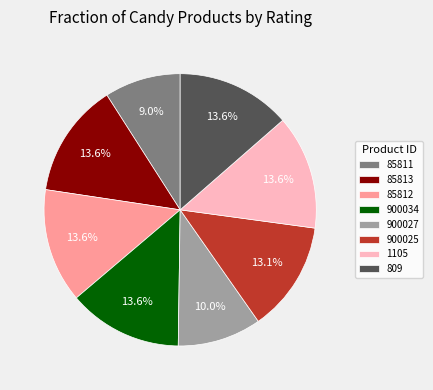

What is the smallest slice in the pie chart?

85811